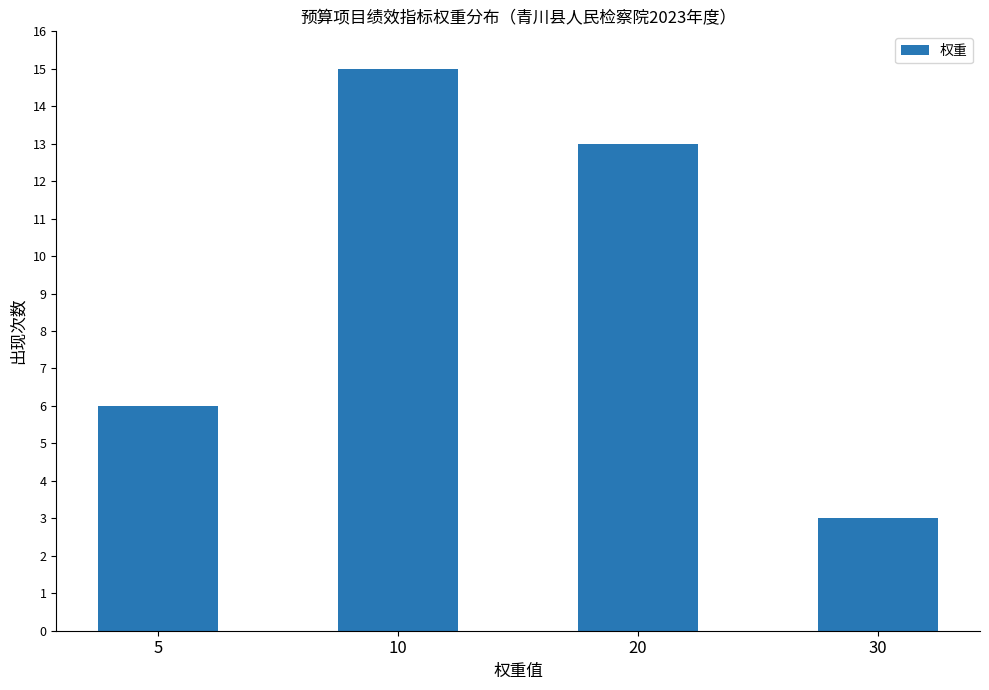

What is the sum of all values?

37